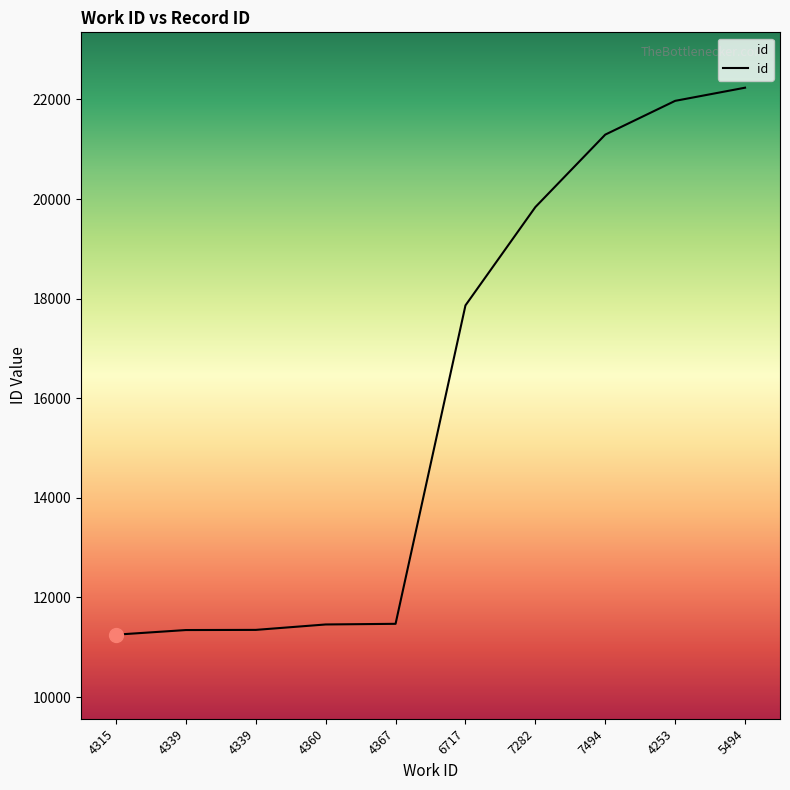

Is it true that the value at 4367 is 15283?

False